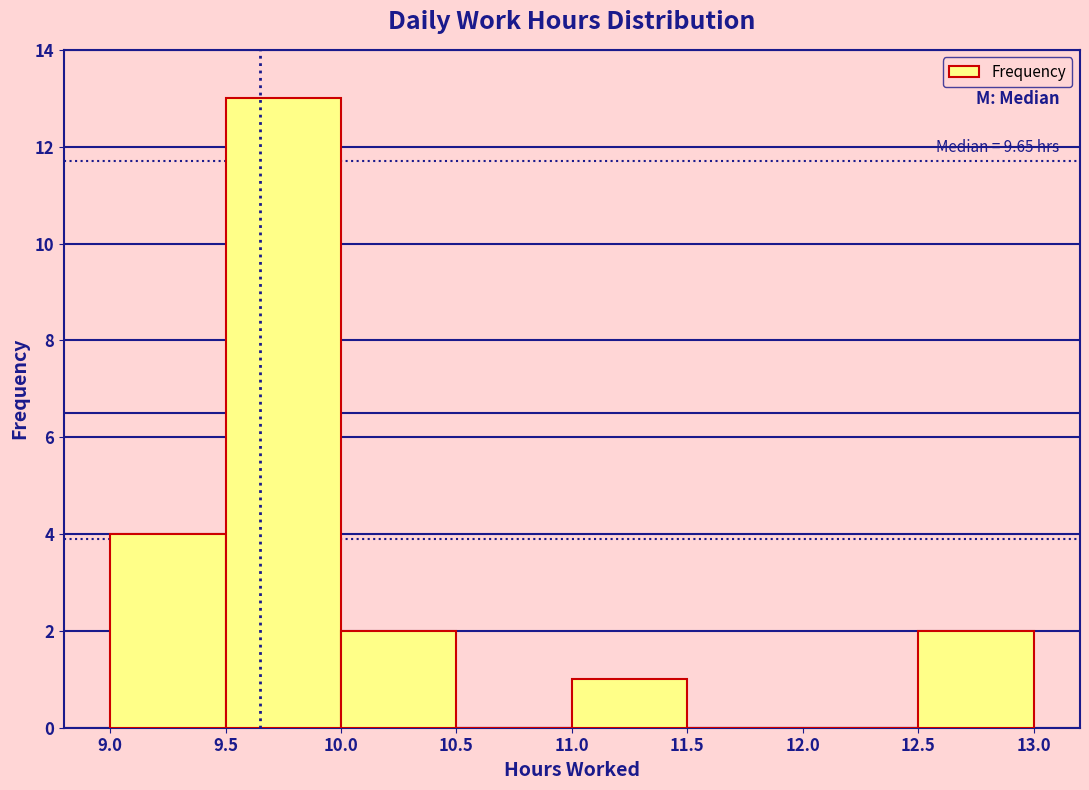

Which range on the x-axis has the tallest bar?

9.5 to 10.0